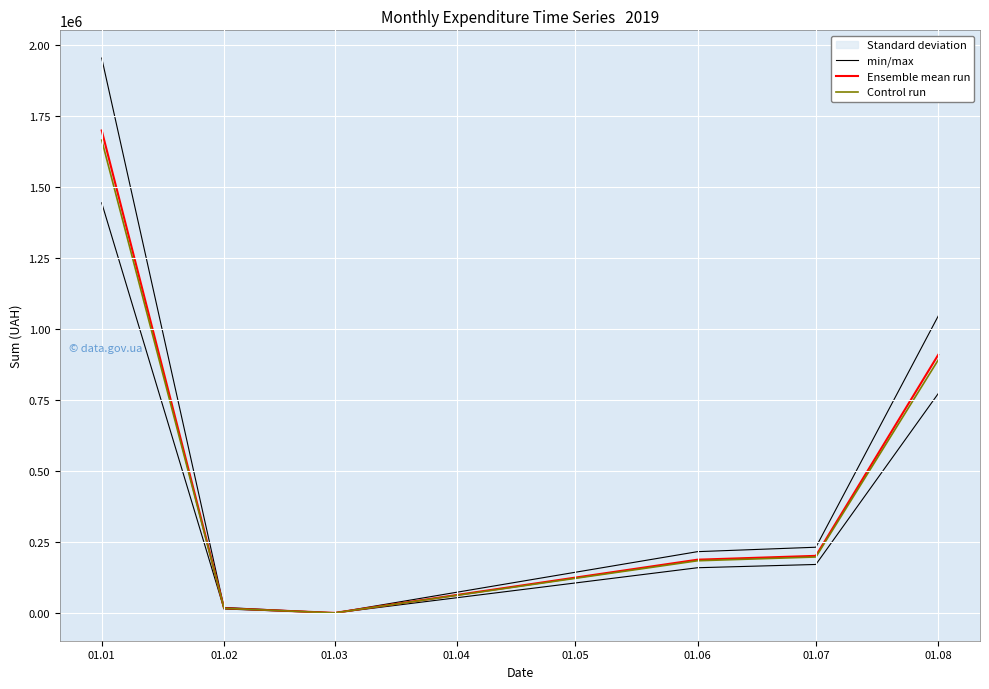

The value of Control run at 01.01 is 1666219.7. True or false?

True